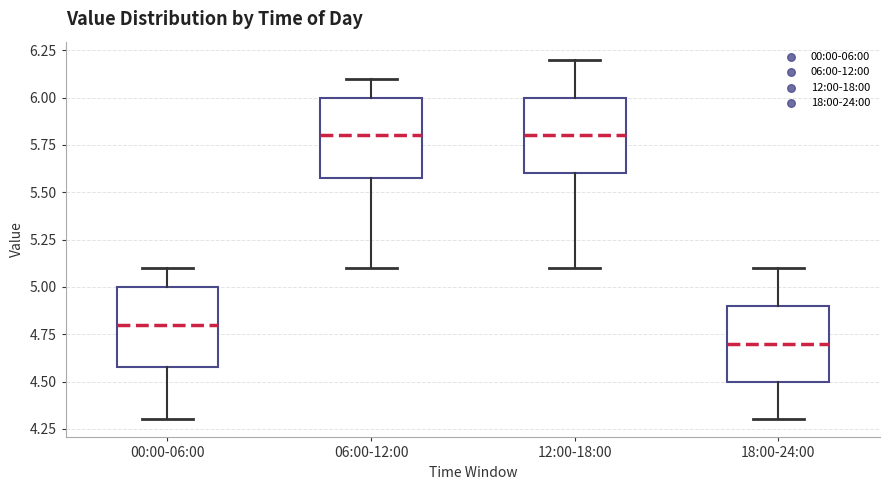

Reading left to right, transcribe this box plot: for each box, give where its median line is, the range the box spans, and where its two whiskers end, as read against the y-axis. The values are not printed on the chart, so give them approximately, as read against the axis.

00:00-06:00: median 4.8, box 4.6 to 5.0, whiskers 4.3 to 5.1
06:00-12:00: median 5.8, box 5.6 to 6.0, whiskers 5.1 to 6.1
12:00-18:00: median 5.8, box 5.6 to 6.0, whiskers 5.1 to 6.2
18:00-24:00: median 4.7, box 4.5 to 4.9, whiskers 4.3 to 5.1